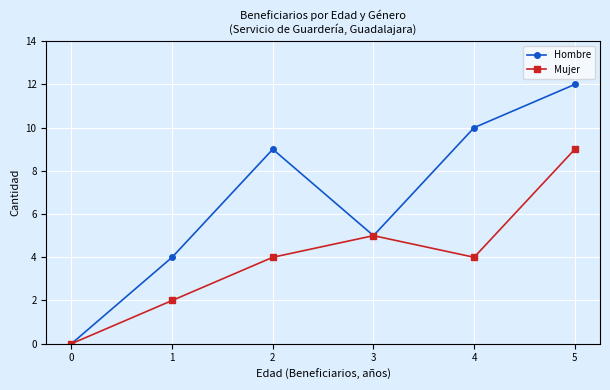

Which series has the largest total across all categories?

Hombre